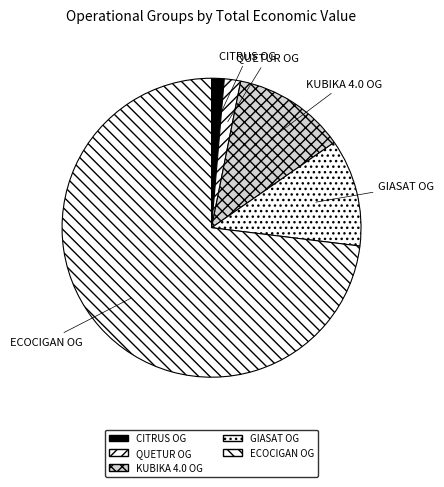

Count the number of slices in the pie.

5